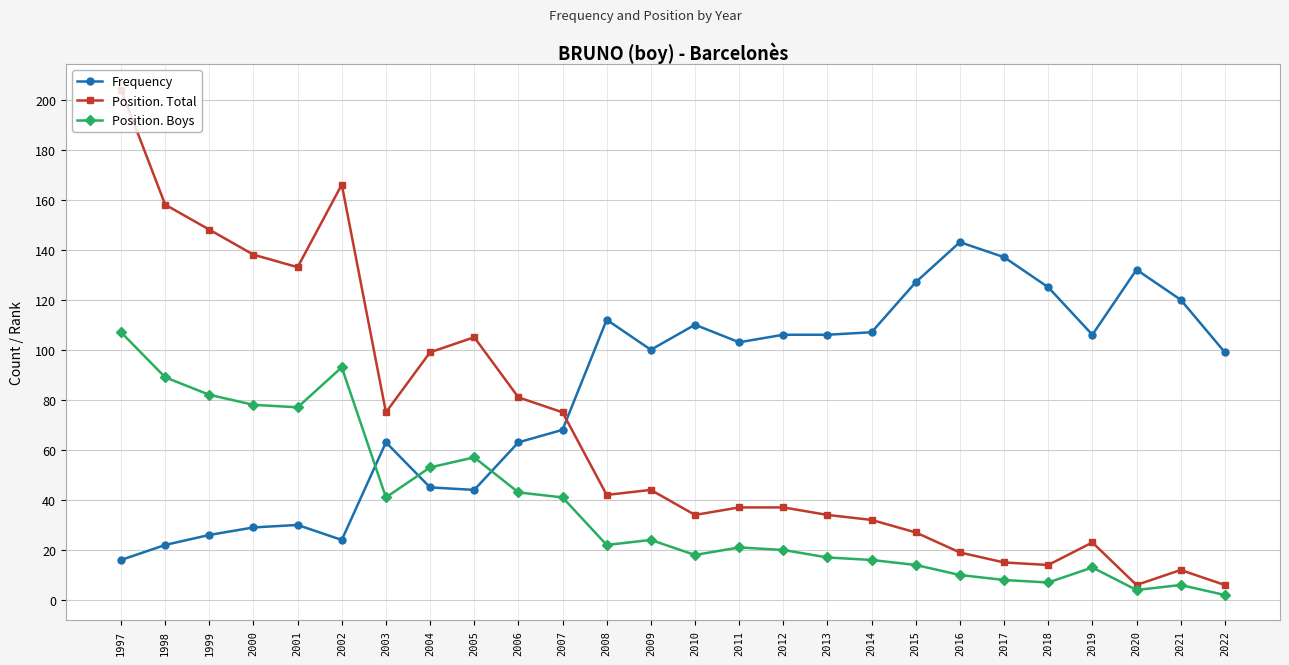

Is this an area chart (filled region under the line)?

No